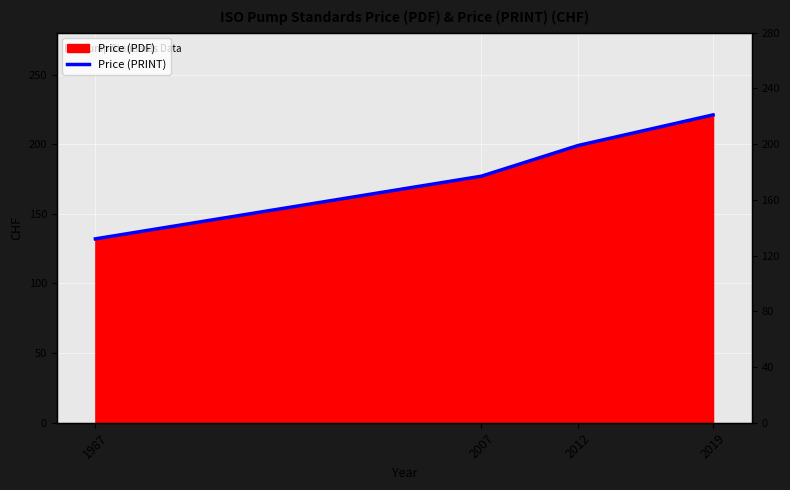

The chart shows a value of 375 at 2019. True or false?

False